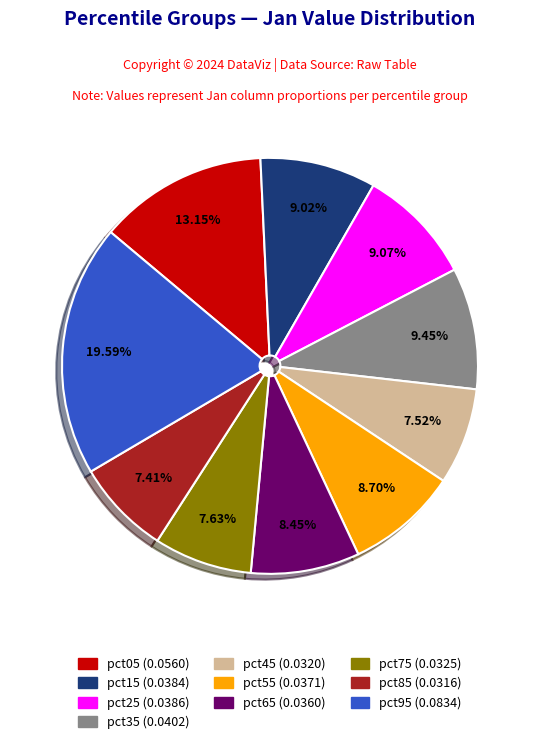

Is it true that pct05 is 13% of the pie?

True